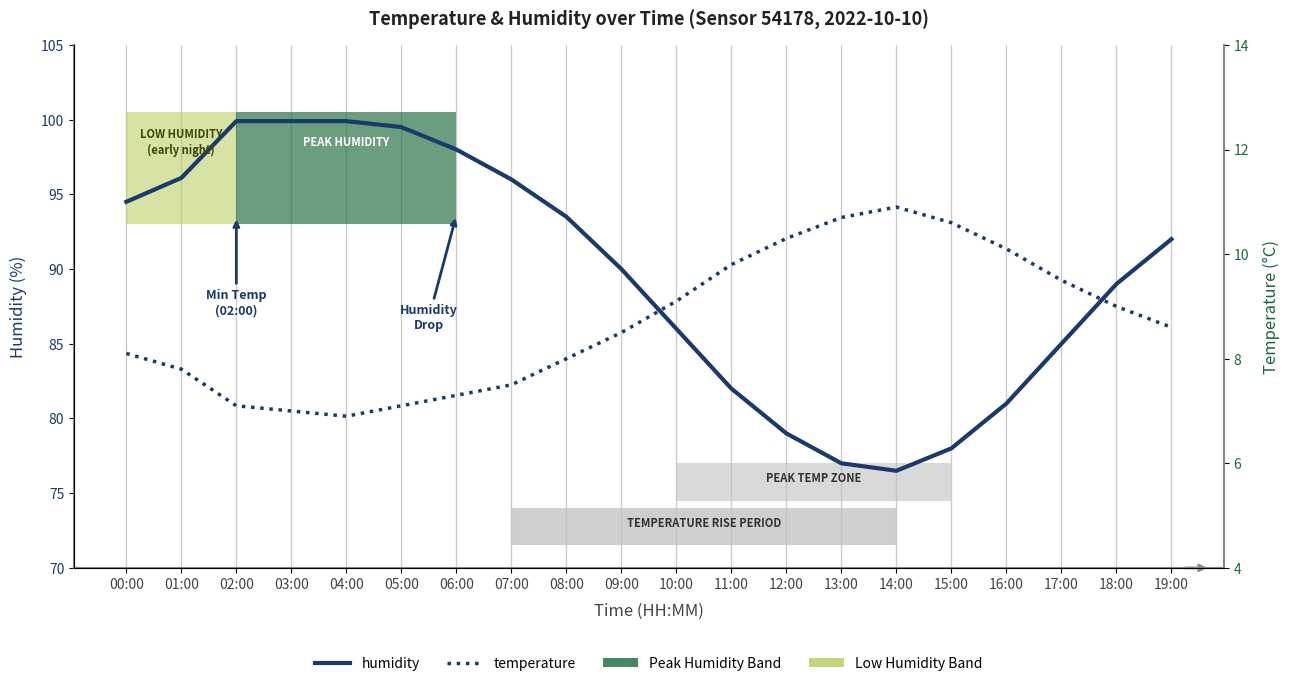

At which category does temperature reach its first local valley?

04:00